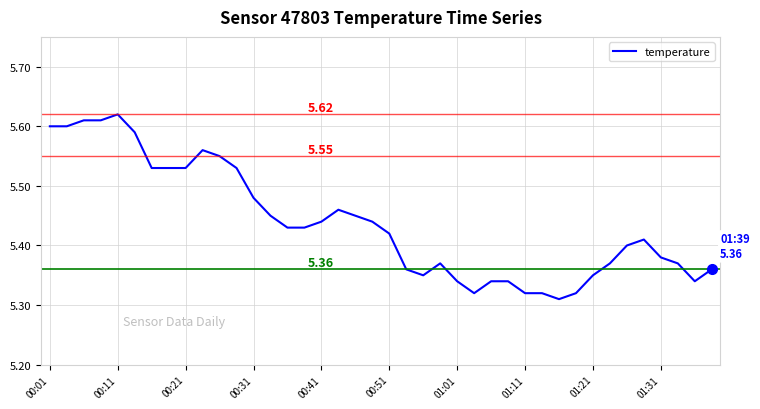

Between 00:01 and 00:51, which is larger?

00:01